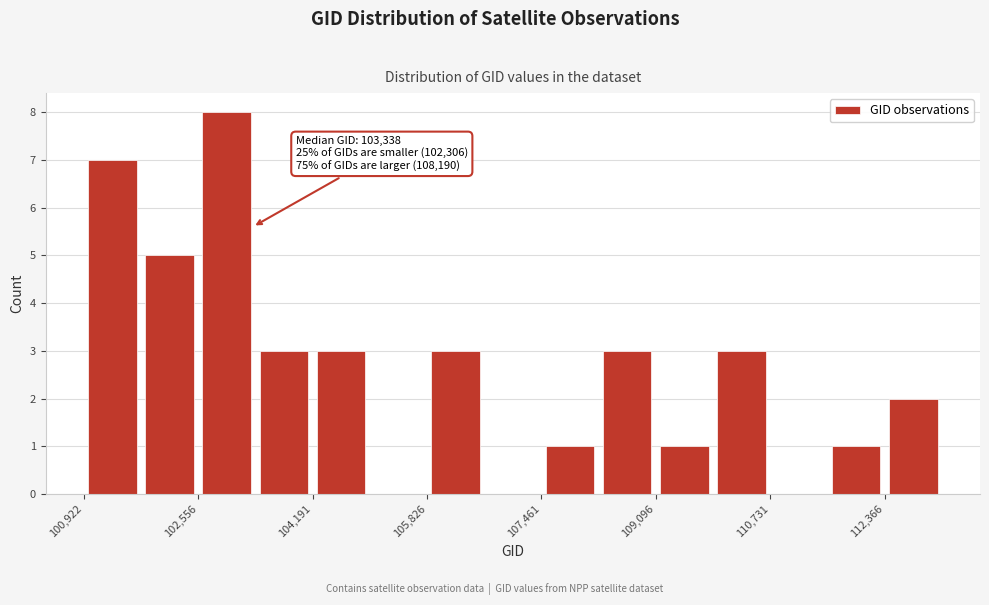

Over which range of the x-axis is the bar tallest?

102600 to 103400